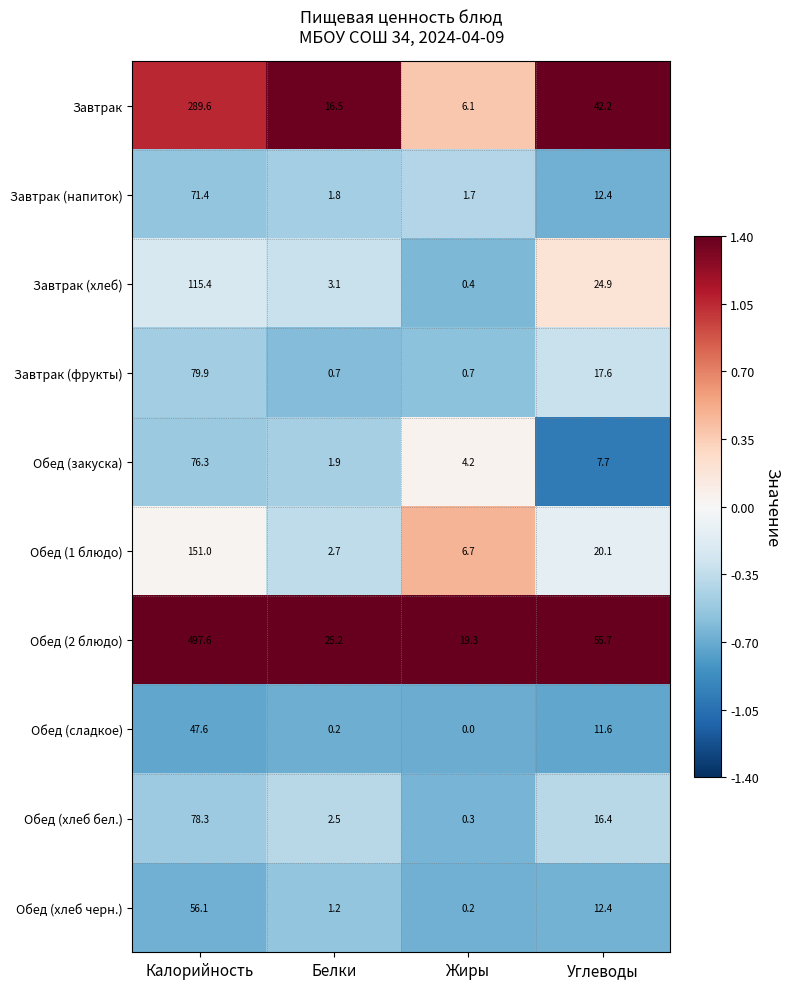

Which series has the largest total across all categories?

Обед (2 блюдо)